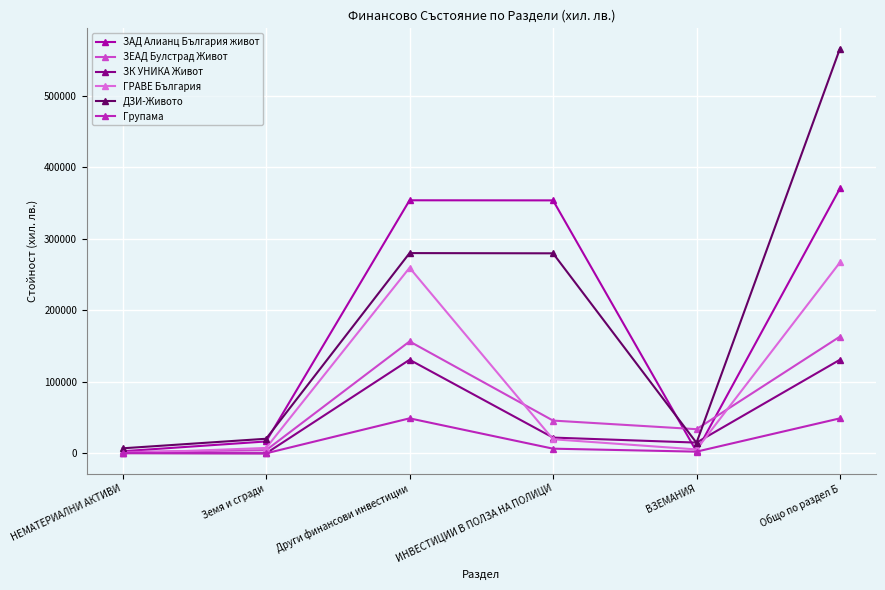

Is it true that ДЗИ-Живото equals 115513.5 at ИНВЕСТИЦИИ В ПОЛЗА НА ПОЛИЦИ?

False